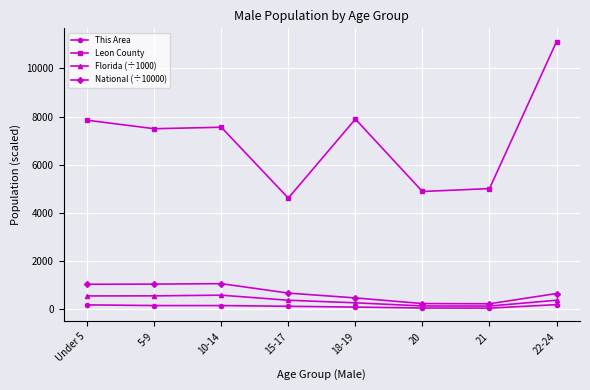

Which series has the largest total across all categories?

Leon County